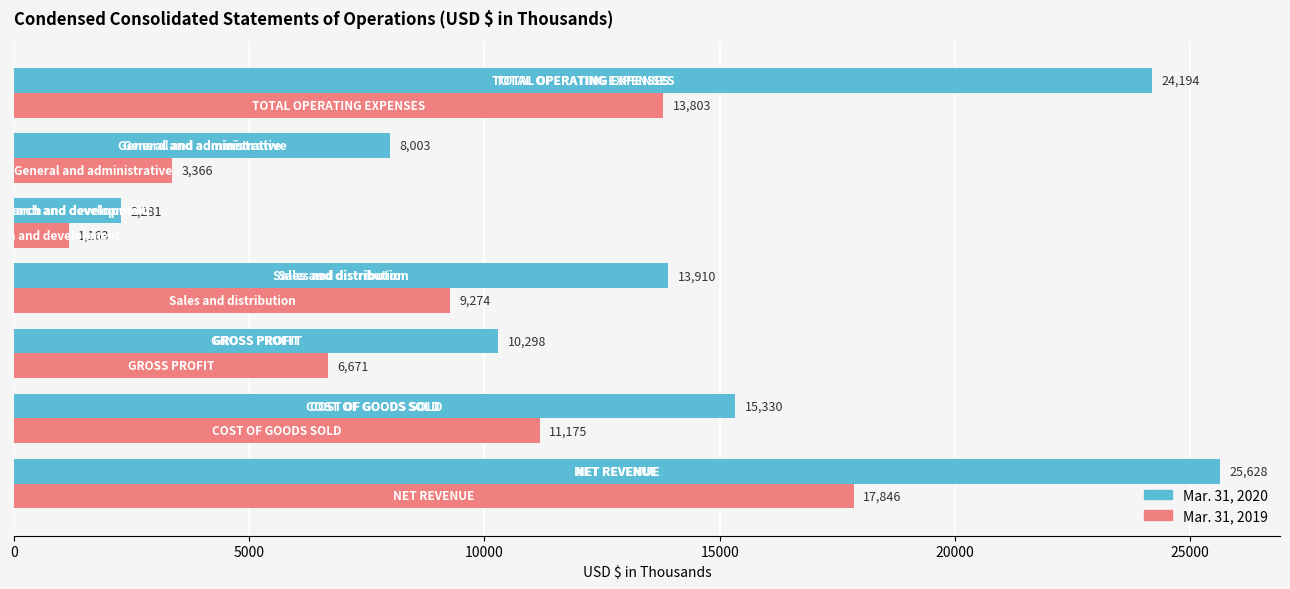

What is the minimum value shown in the chart?

1163